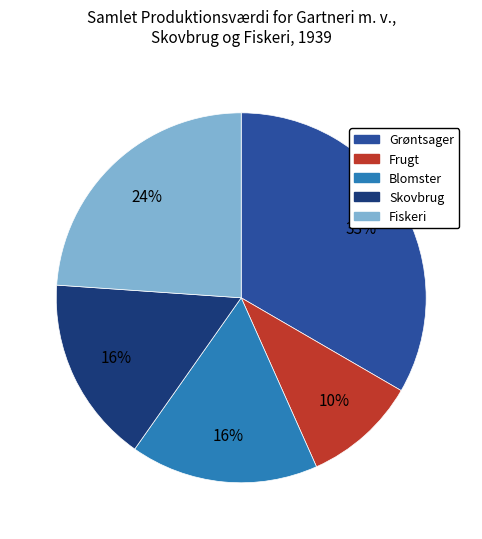

Is the sum of Frugt and Blomster greater than half?

No